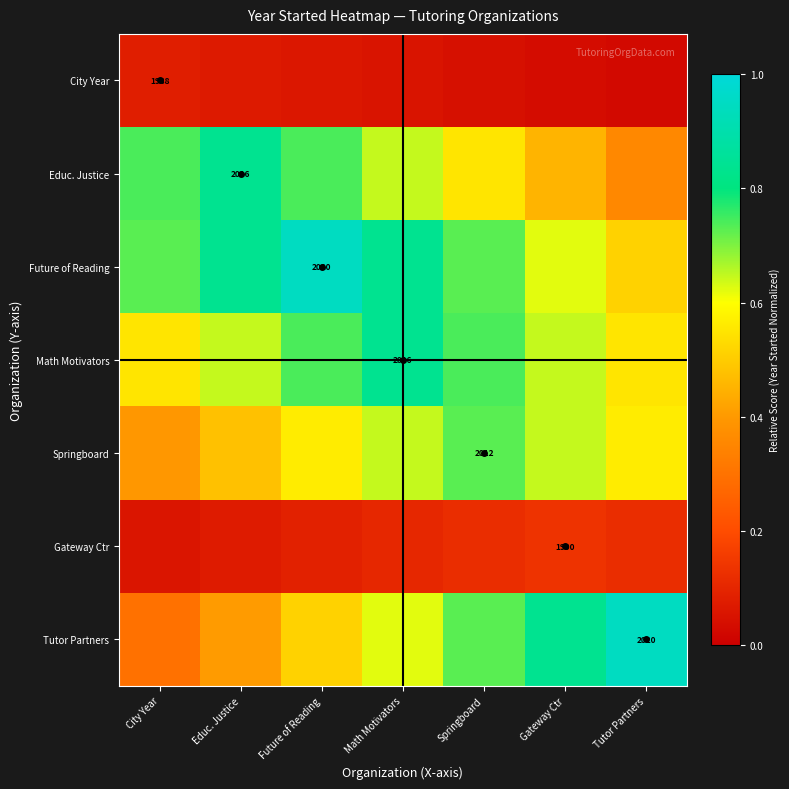

True or false: Future of Reading has a value of 0.8 at Math Motivators.

True